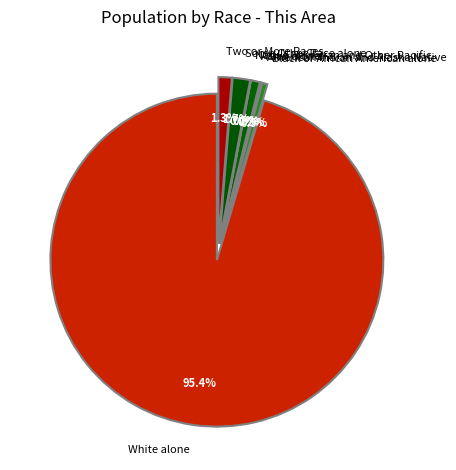

To the nearest percent, what is the difference between the Some Other Race alone and Black or African American alone slice percentages?

1%